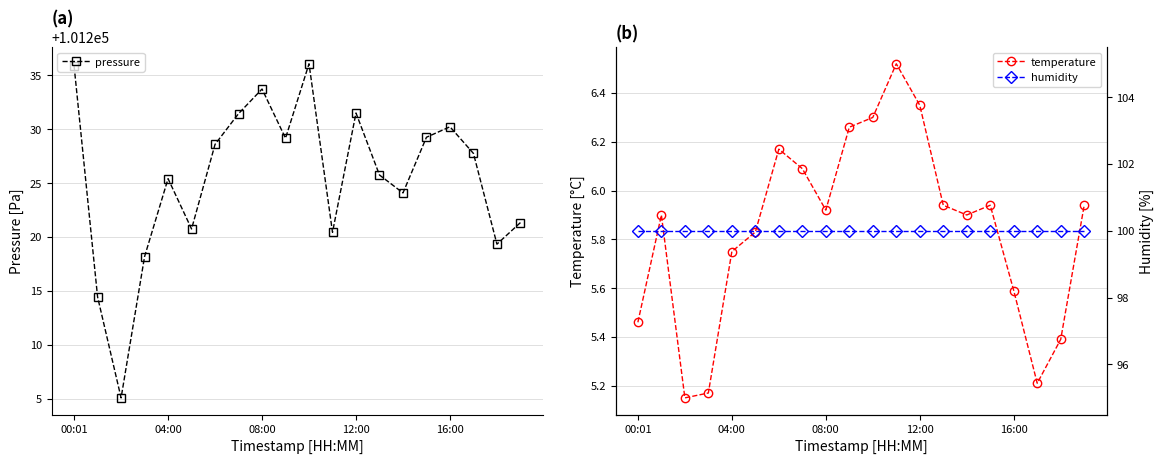

How many interior local valleys does the pressure series have?

6